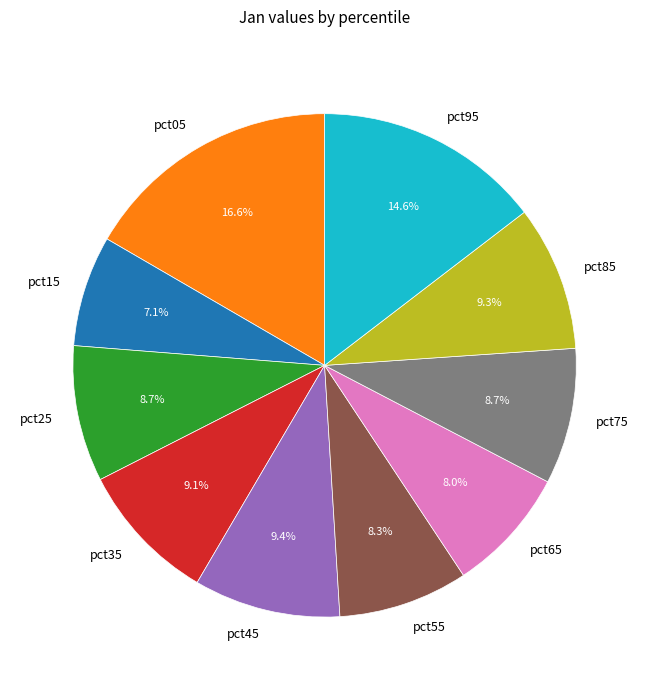

The pct85 slice represents 21% of the pie. True or false?

False